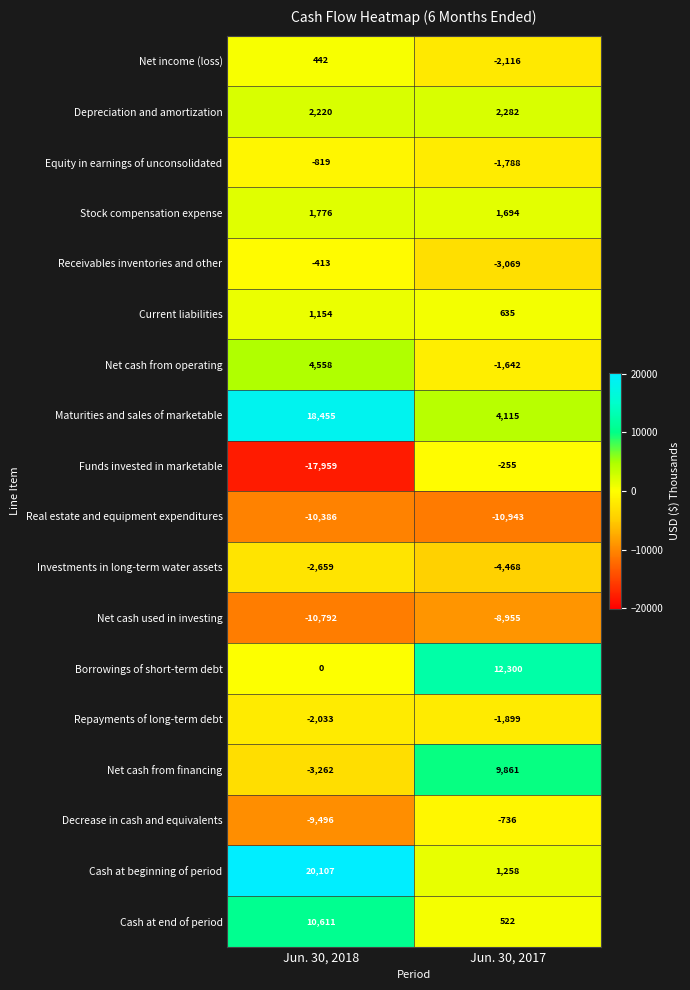

What is the difference between the highest and lowest values at Jun. 30, 2018?

38066